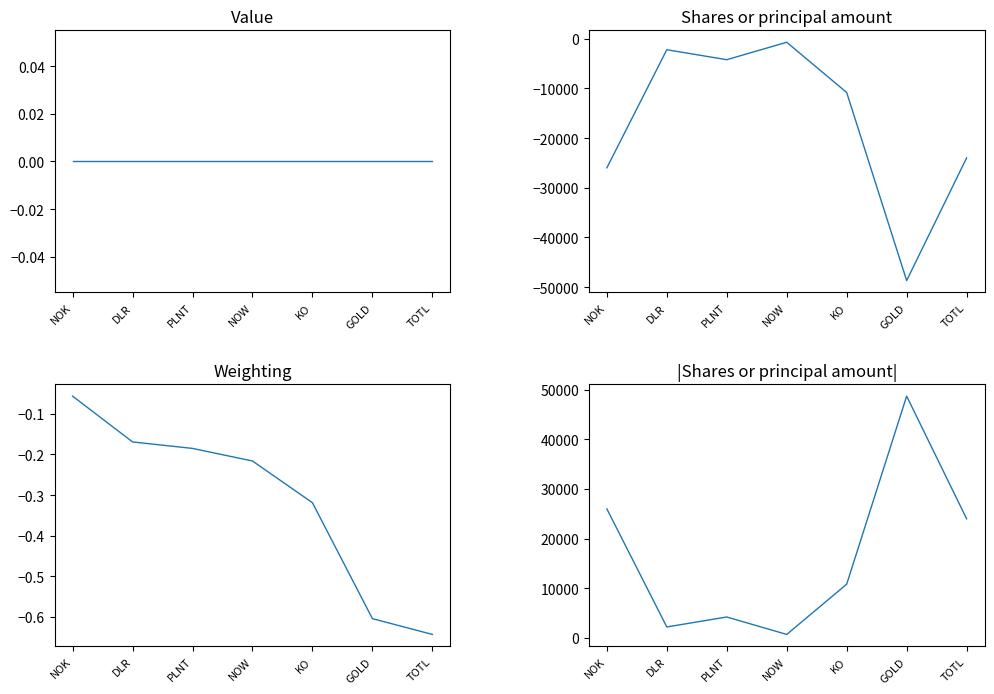

True or false: Shares or principal amount and Weighting intersect in this chart.

False